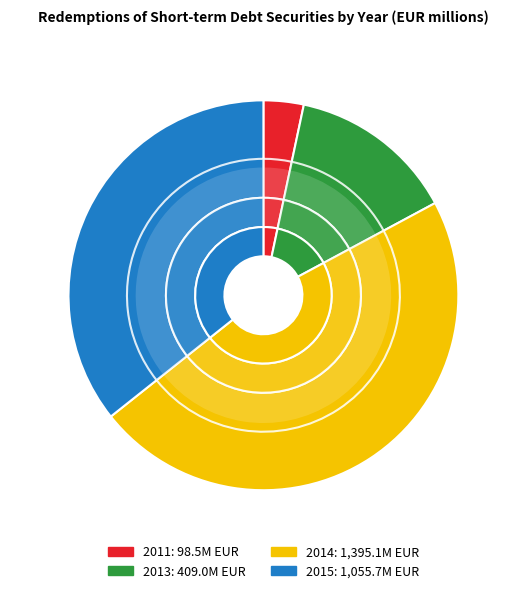

What is the smallest slice in the pie chart?

2011